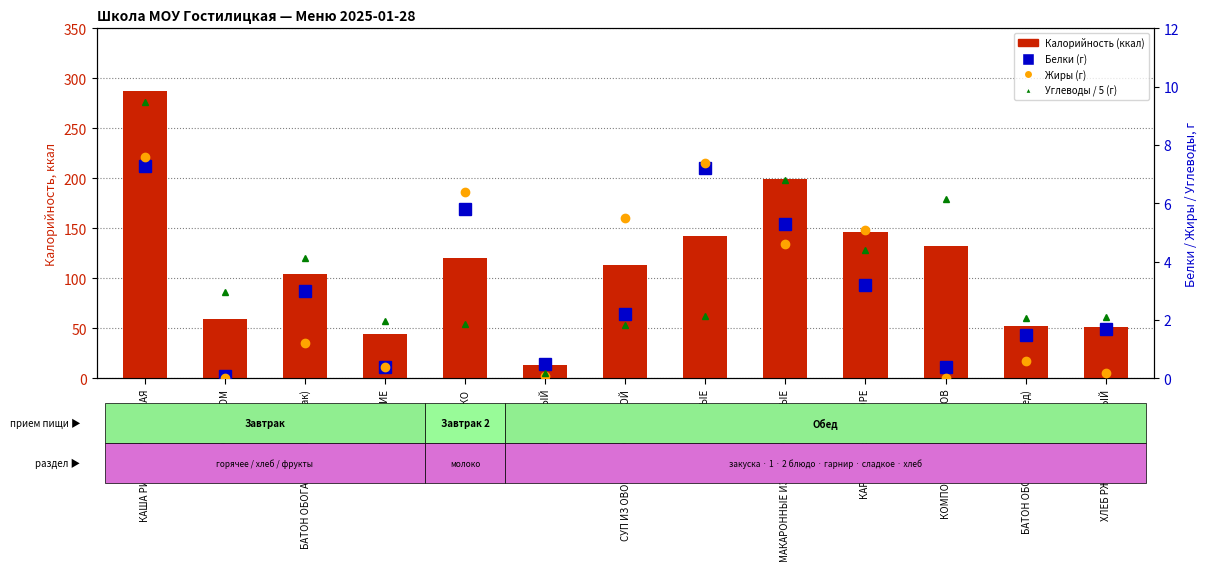

List the labels in order of Углеводы / 5 (г) value, smallest first.

ОГУРЕЦ СОЛЕНЫЙ, СУП ИЗ ОВОЩЕЙ СО СМЕТАНОЙ, МОЛОКО, ФРУКТЫ СВЕЖИЕ, БАТОН ОБОГАЩЕННЫЙ (обед), ХЛЕБ РЖАНО-ПШЕНИЧНЫЙ, ТЕФТЕЛИ РЫБНЫЕ, ЧАЙ С САХАРОМ, БАТОН ОБОГАЩЕННЫЙ (завтрак), КАРТОФЕЛЬНОЕ ПЮРЕ, КОМПОТ ИЗ СУХОФРУКТОВ, МАКАРОННЫЕ ИЗДЕЛИЯ ОТВАРНЫЕ, КАША РИСОВАЯ МОЛОЧНАЯ